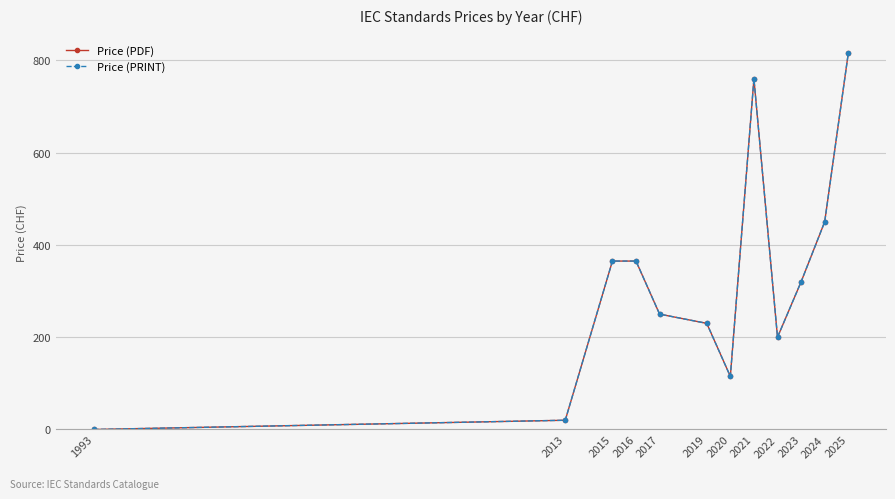

How many lines are shown in the chart?

2